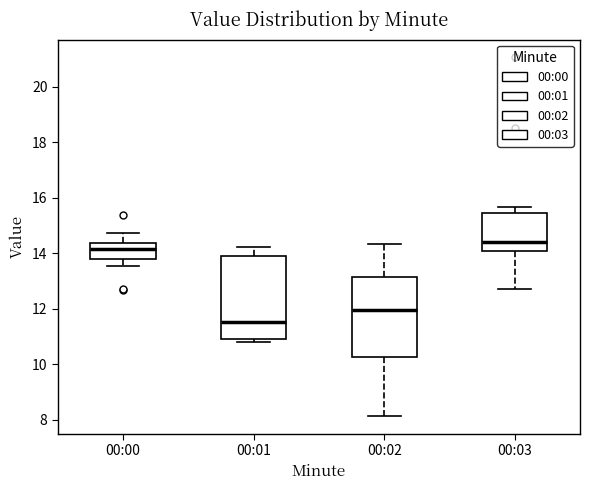

Reading left to right, read every box against the y-axis: the position of its median line, the range the box covers, and the ends of its whiskers. The values are not printed on the chart, so give them approximately, as read against the axis.

00:00: median 14.2, box 13.8 to 14.4, whiskers 13.6 to 14.8
00:01: median 11.6, box 11.0 to 13.8, whiskers 10.8 to 14.2
00:02: median 12.0, box 10.2 to 13.2, whiskers 8.2 to 14.4
00:03: median 14.4, box 14.0 to 15.4, whiskers 12.8 to 15.6